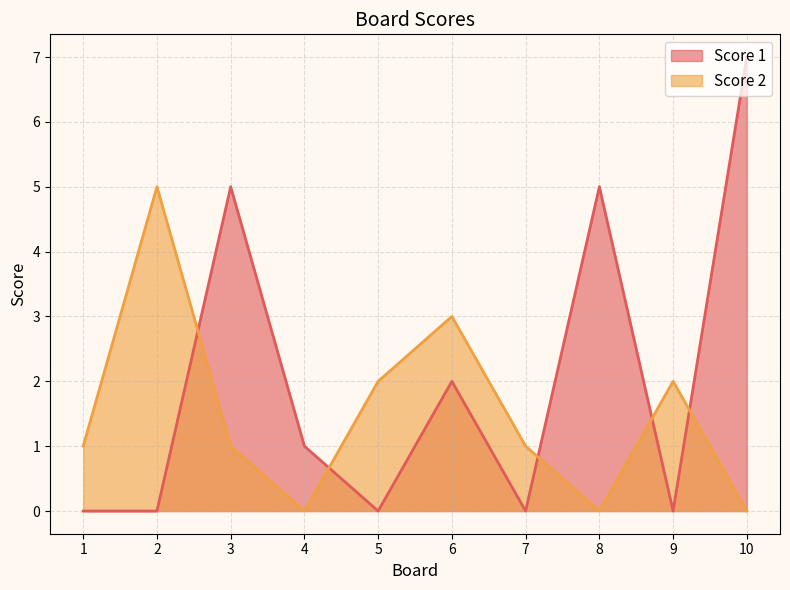

Where is the first local minimum for Score 2?

4